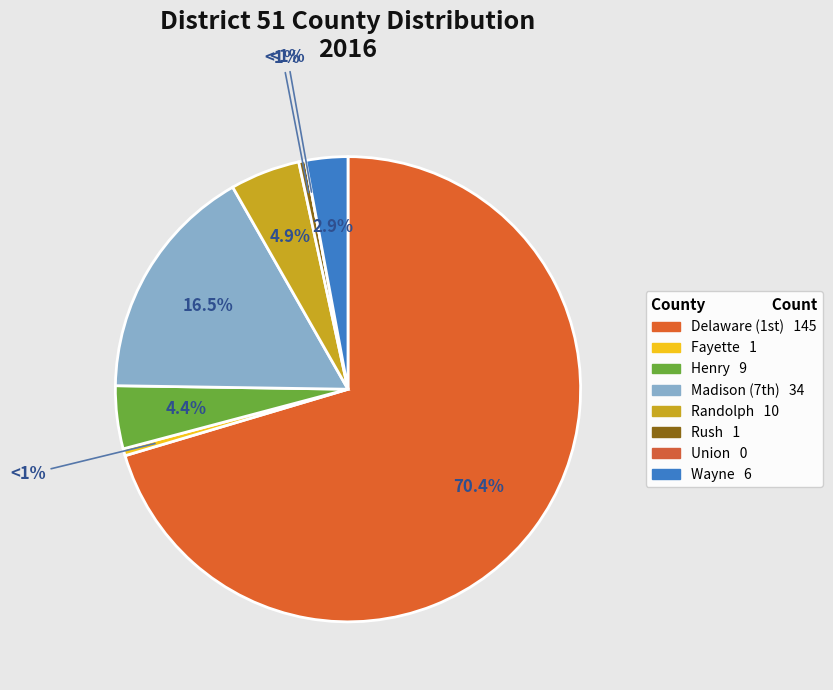

What percentage do Wayne and Henry together represent?

7.3%